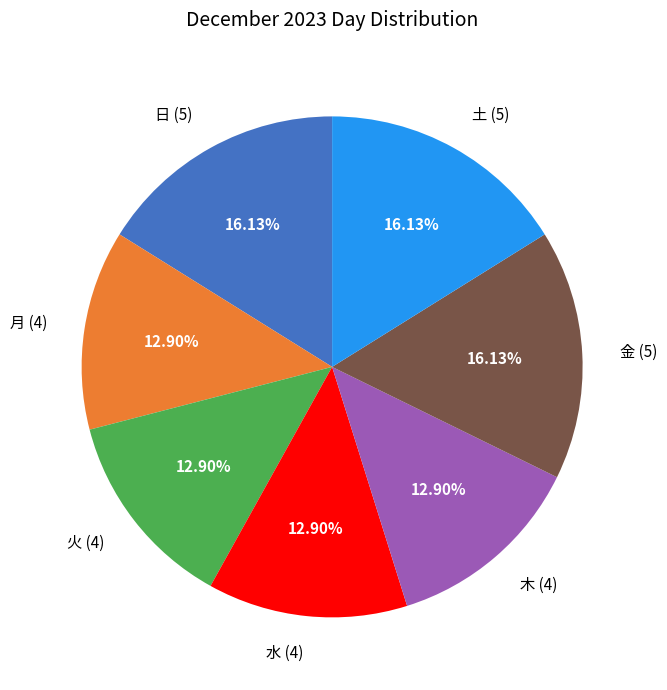

True or false: 火 accounts for 21% of the total.

False